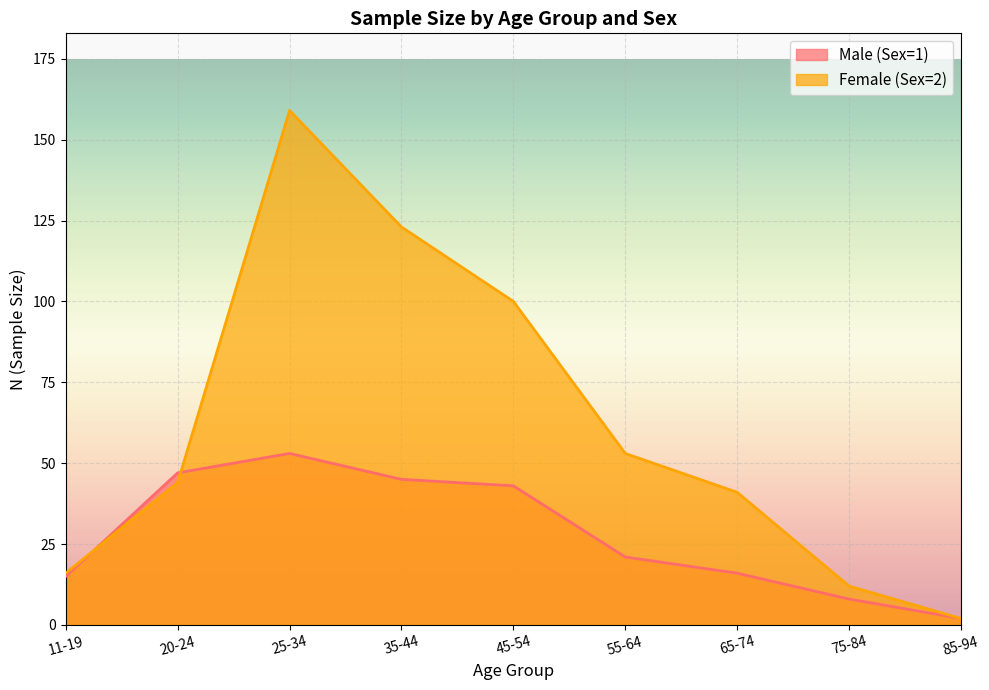

At which label is Female (Sex=2) closest to 80?

45-54